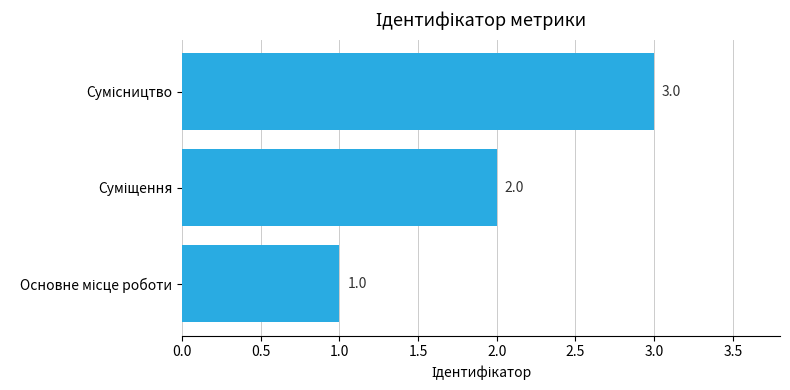

What is the sum of all values?

6